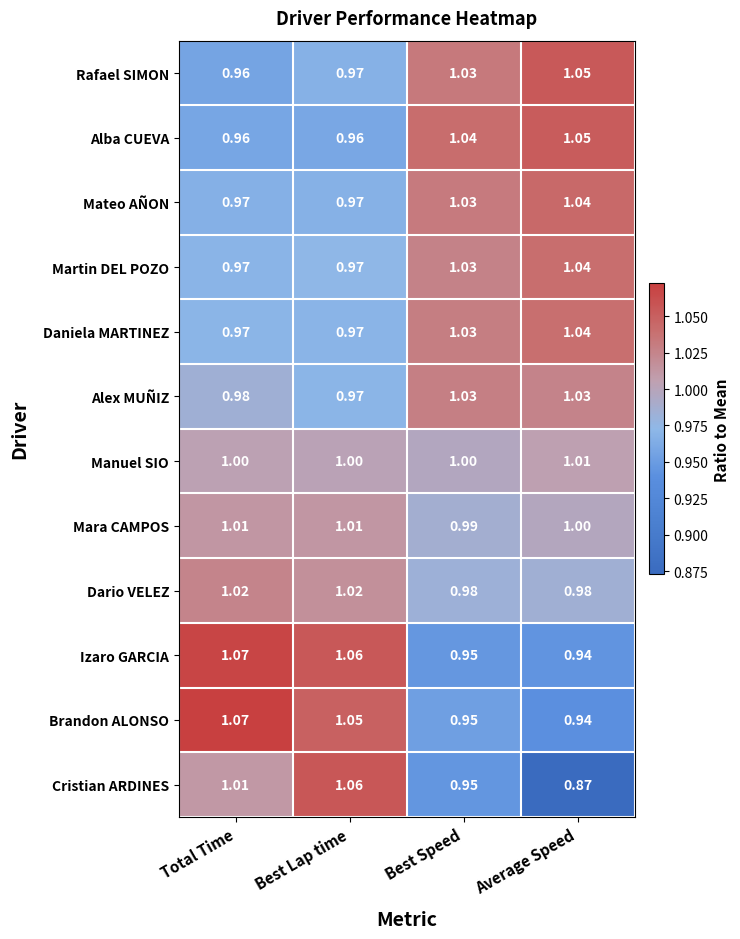

How many categories are shown in the chart?

4